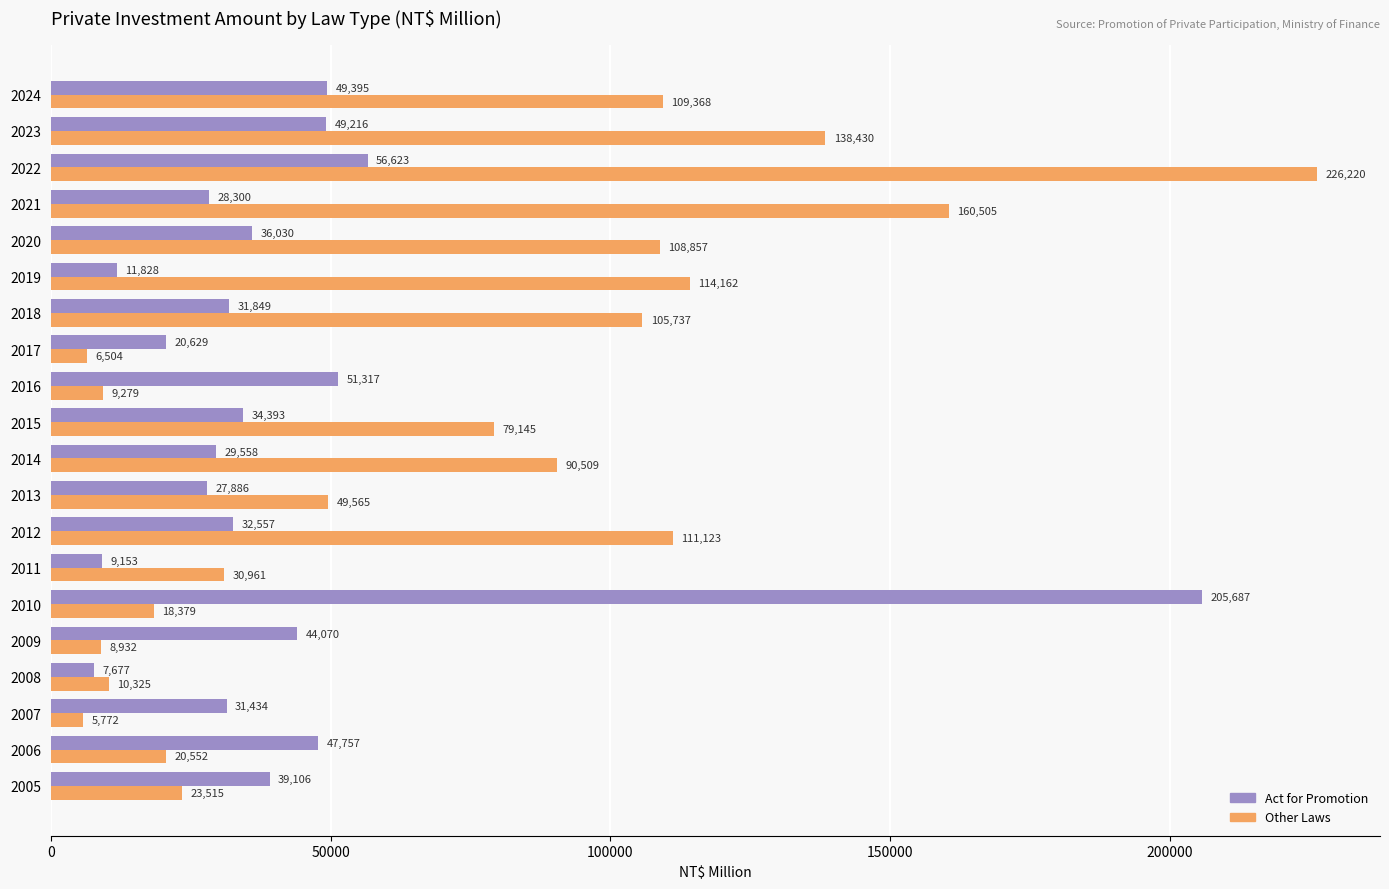

True or false: Act for Promotion has a value of 13141 at 2020.

False